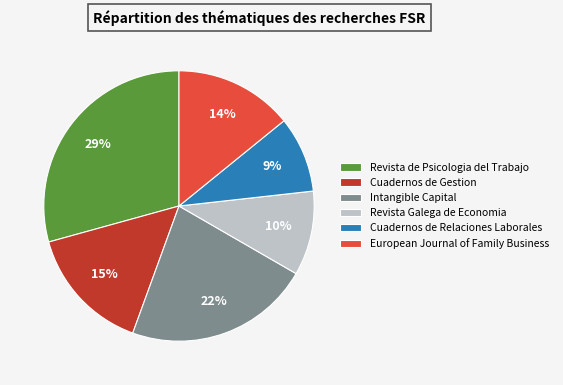

Is it true that Revista Galega de Economia is 10% of the pie?

True